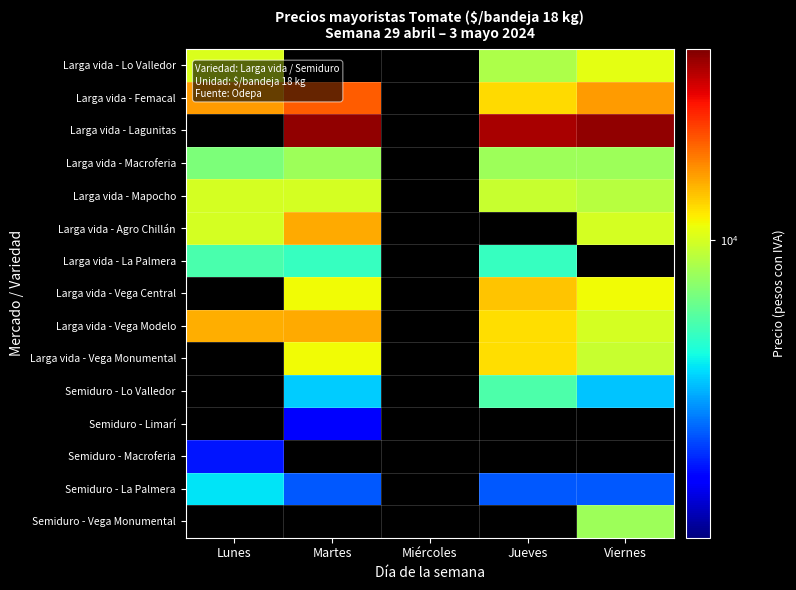

At how many categories does at least one series exceed 15819?

3